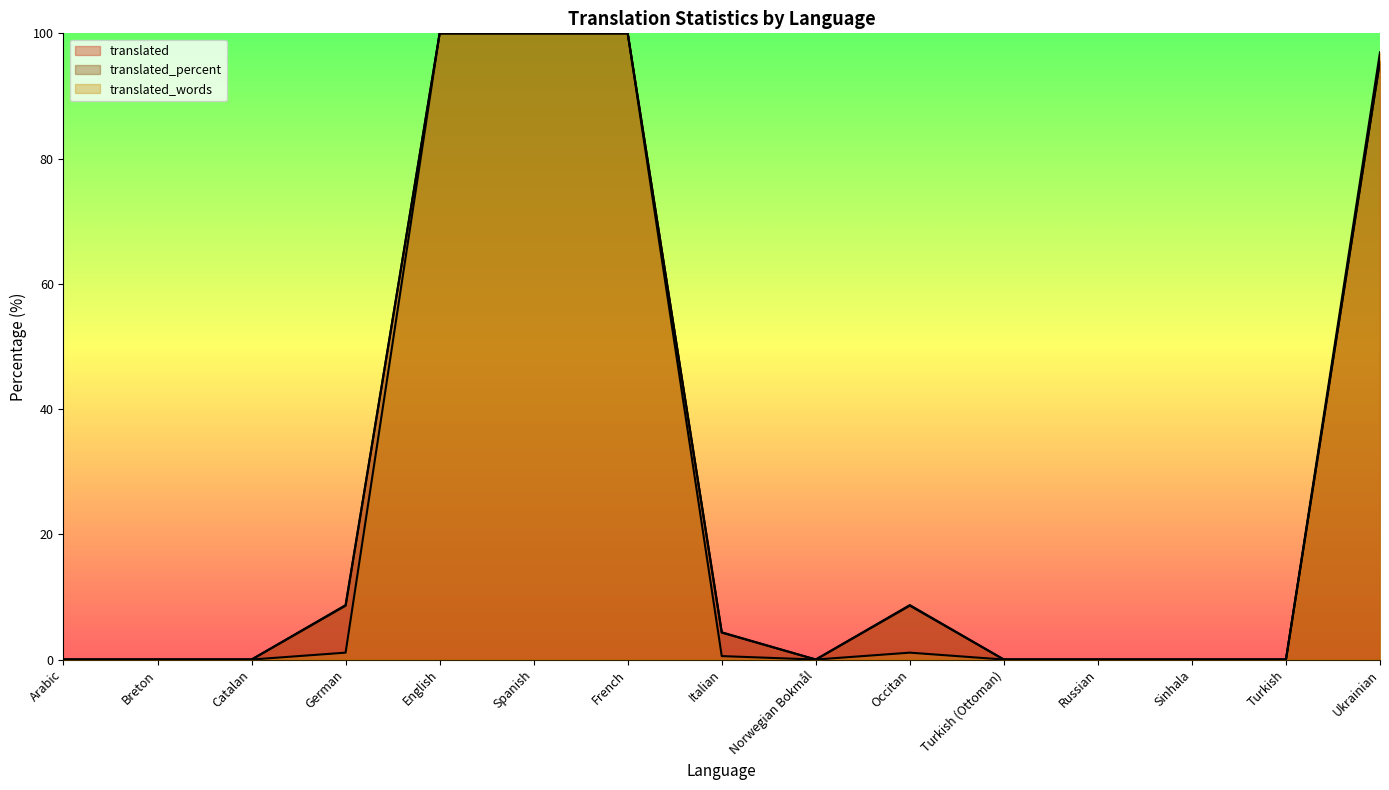

Reading right to left, what are all the values shown in this chart?

translated: 95.7	0.0	0.0	0.0	0.0	8.7	0.0	4.3	100.0	100.0	100.0	8.7	0.0	0.0	0.0
translated_percent: 95.6	0.0	0.0	0.0	0.0	8.6	0.0	4.3	100.0	100.0	100.0	8.6	0.0	0.0	0.0
translated_words: 97.0	0.0	0.0	0.0	0.0	1.1	0.0	0.5	100.0	100.0	100.0	1.1	0.0	0.0	0.0